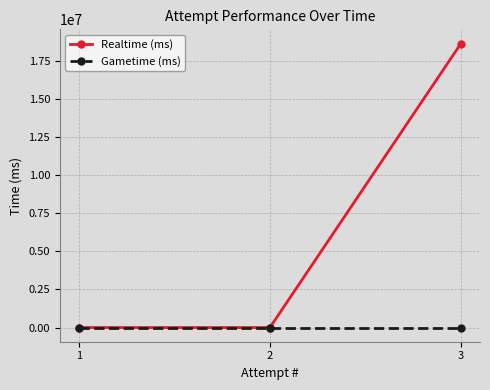

What is the maximum value shown in the chart?

18647644